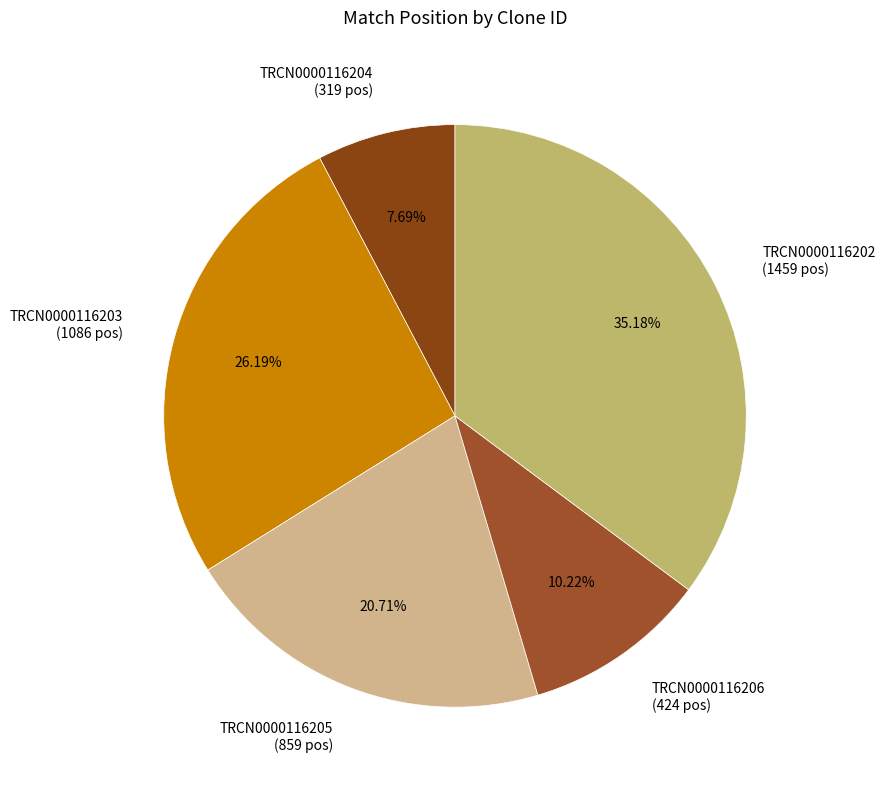

Is there any slice that represents more than half of the pie?

No